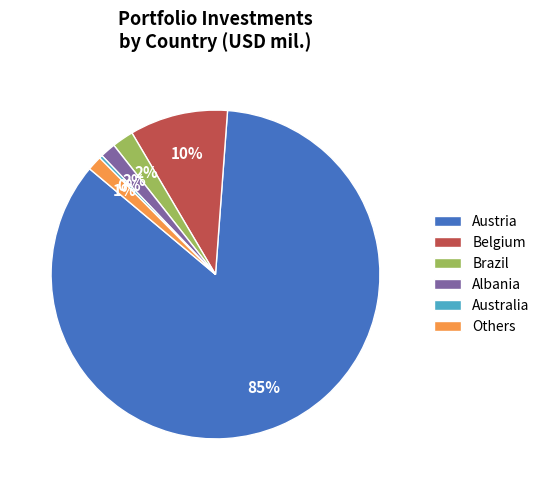

What percentage is the Others slice, to the nearest percent?

1%